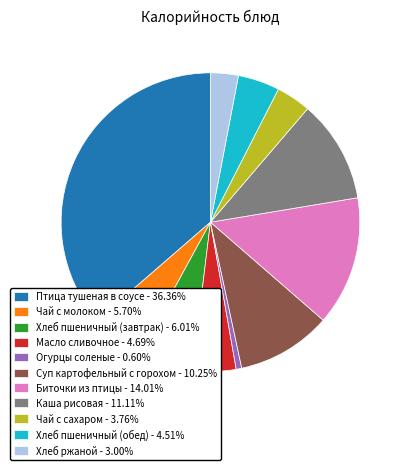

Do Хлеб ржаной - 3.00% and Чай с сахаром - 3.76% together represent more than half of the pie?

No